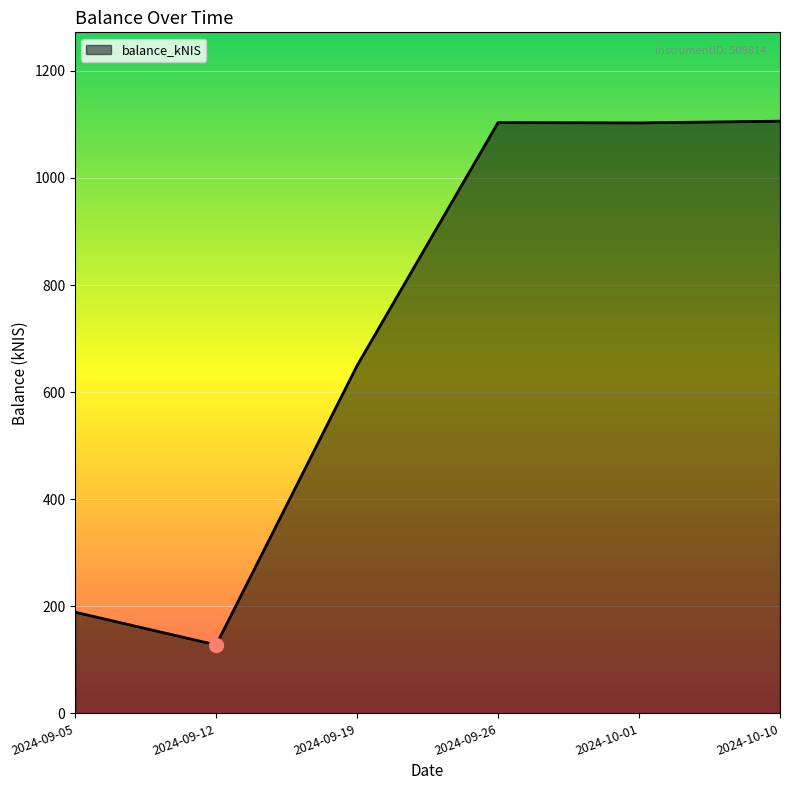

Where is the data nearest to the value 616?

2024-09-19